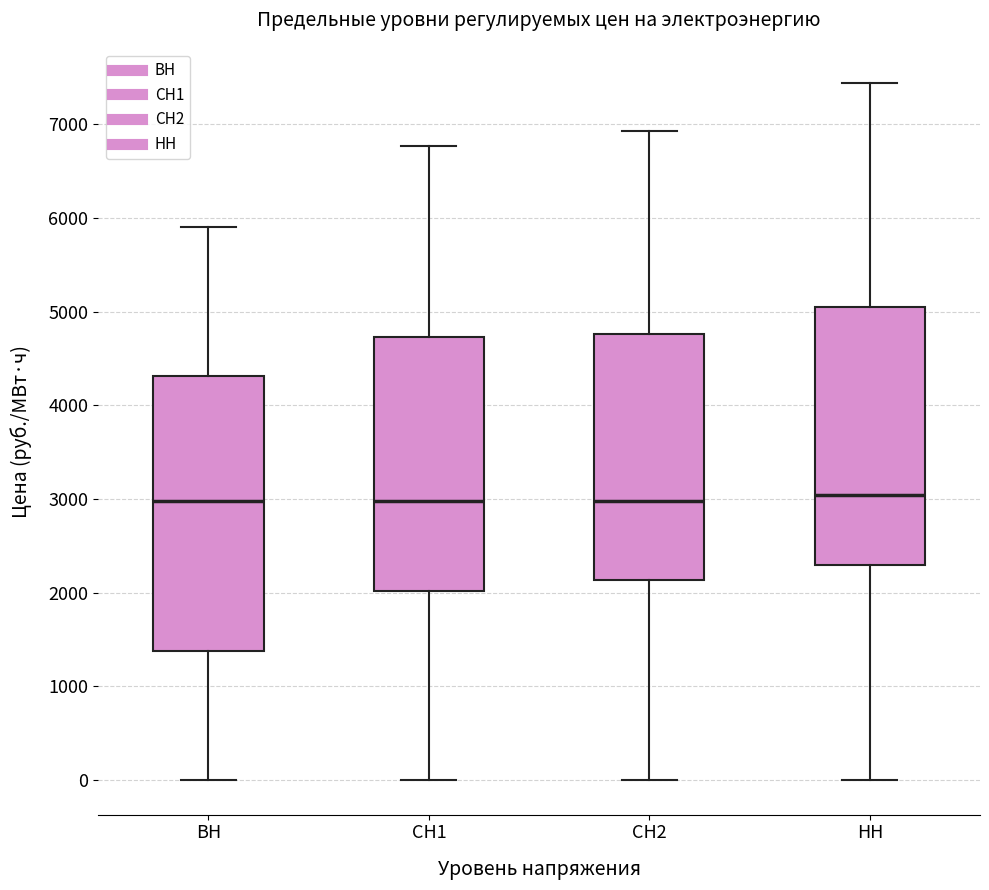

Comparing the boxes themselves (not the whiskers), which one is the tallest?

ВН